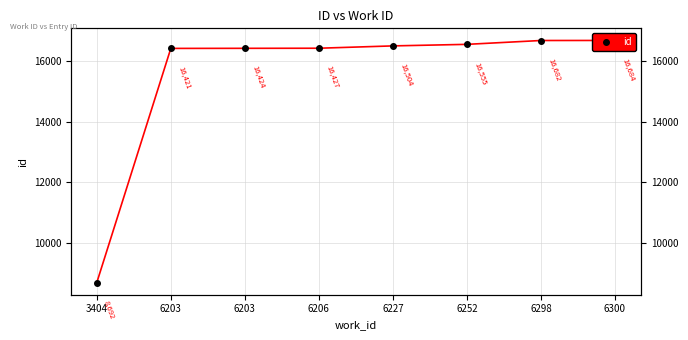

What is the change in value from 6227 to 6298?

+178